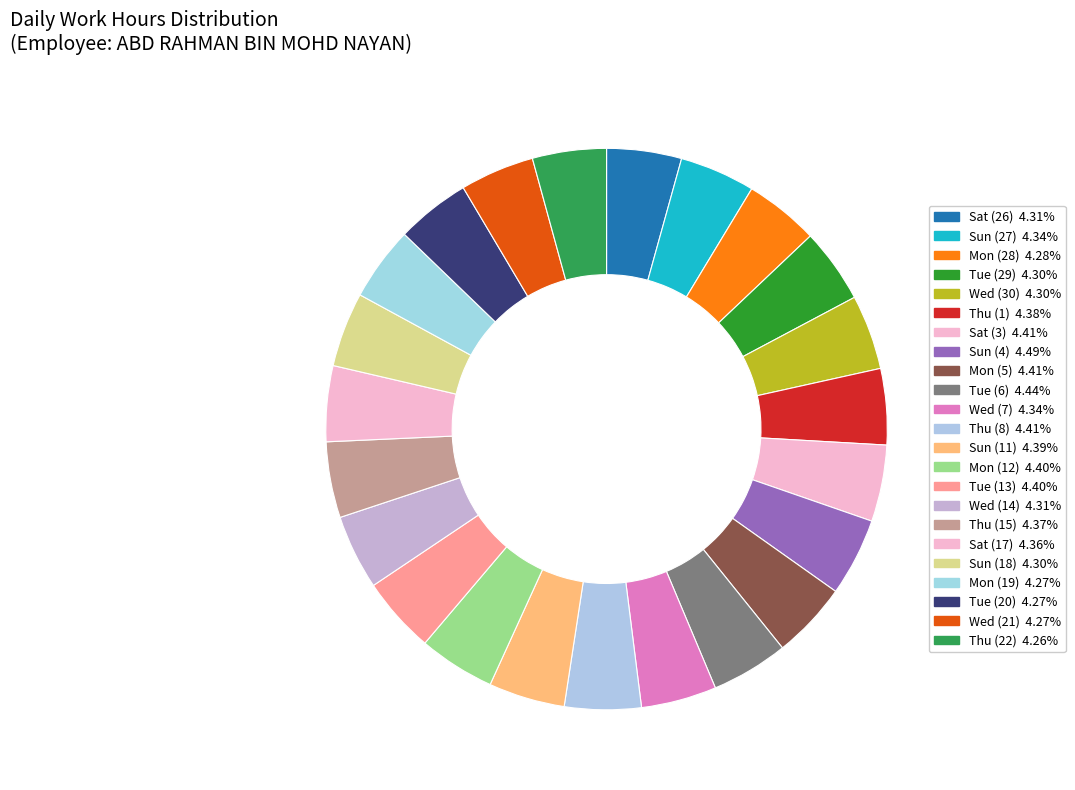

True or false: Mon (5) accounts for 4% of the total.

True